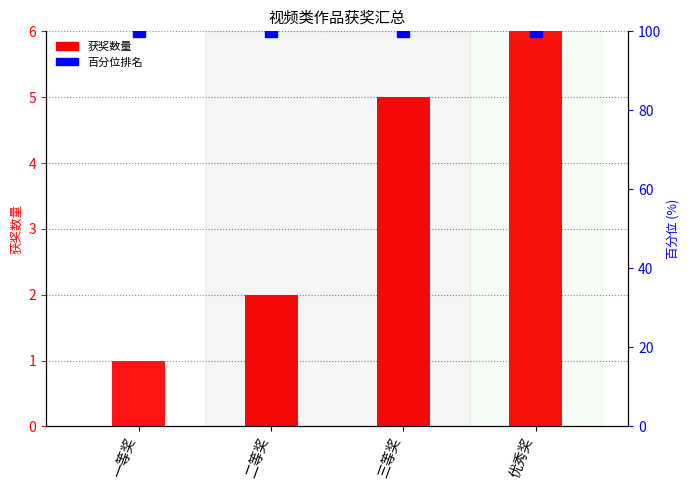

What are all the series names shown in the legend?

获奖数量, 占比百分位